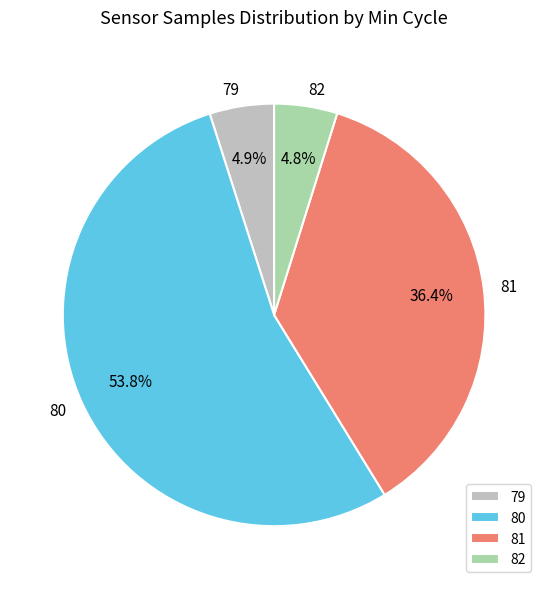

Combined, do 80 and 82 account for over 50%?

Yes